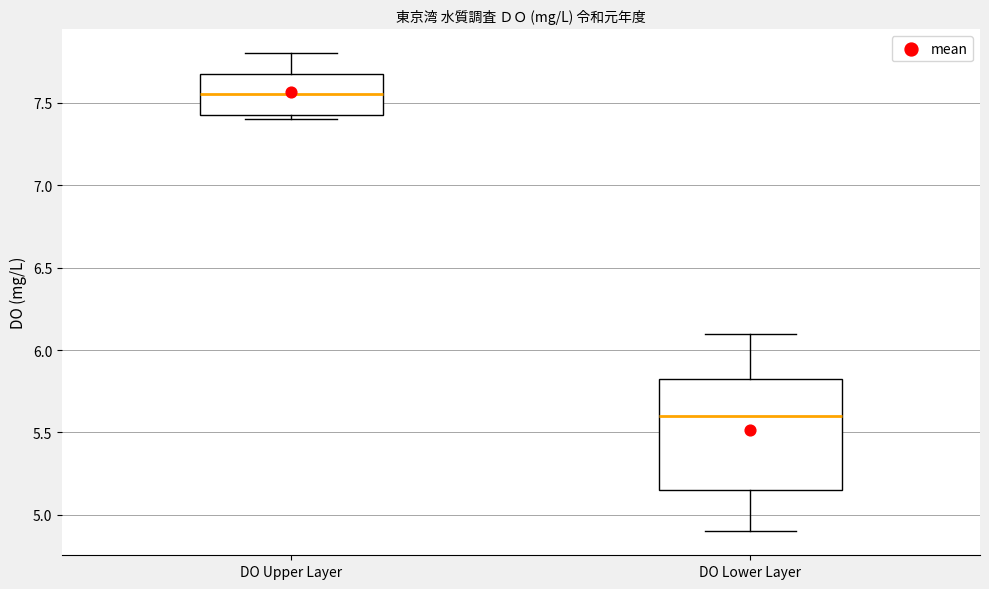

Where is the lower edge of the box for DO Upper Layer on the y-axis? The values are not printed on the chart, so give them approximately, as read against the axis.

7.45